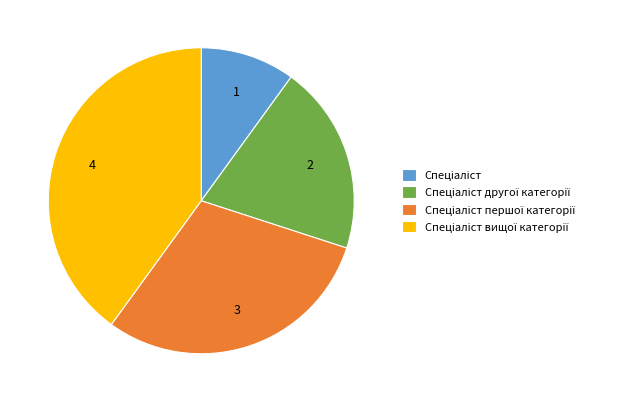

Is there any slice that represents more than half of the pie?

No